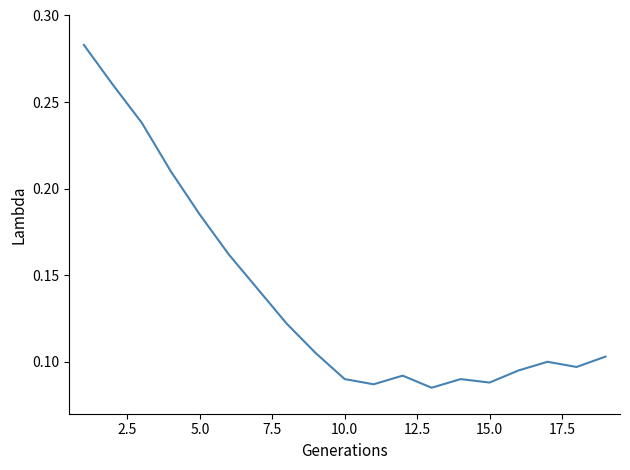

Reading left to right, what are all the values shown in this chart?

0.3	0.3	0.2	0.2	0.2	0.2	0.1	0.1	0.1	0.1	0.1	0.1	0.1	0.1	0.1	0.1	0.1	0.1	0.1